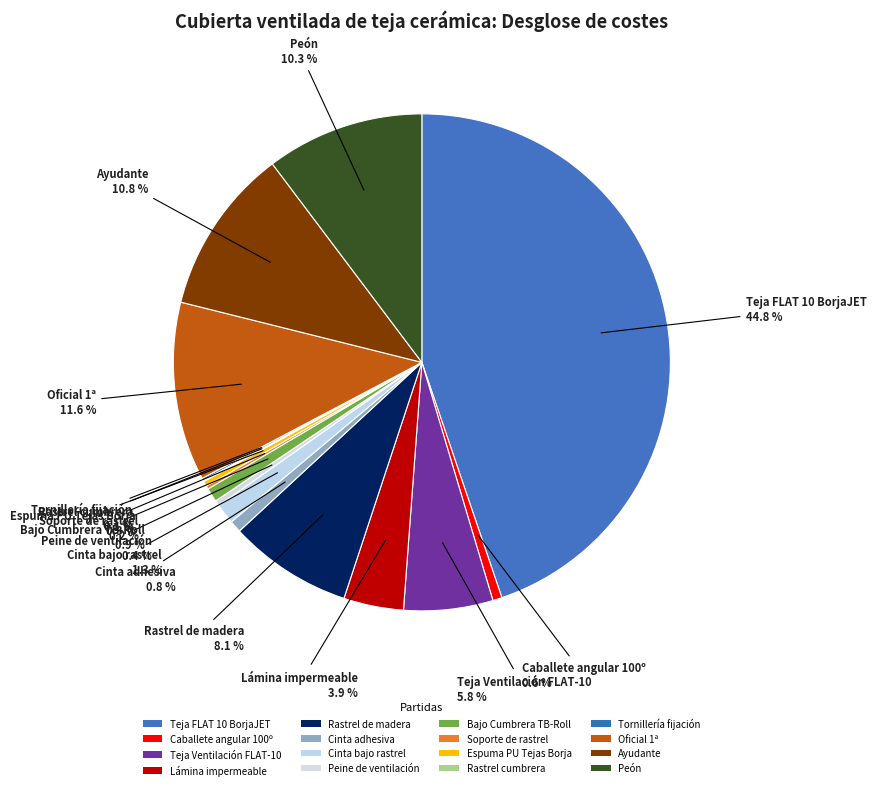

To the nearest percent, what is the combined percentage of Peón and Soporte de rastrel?

10%